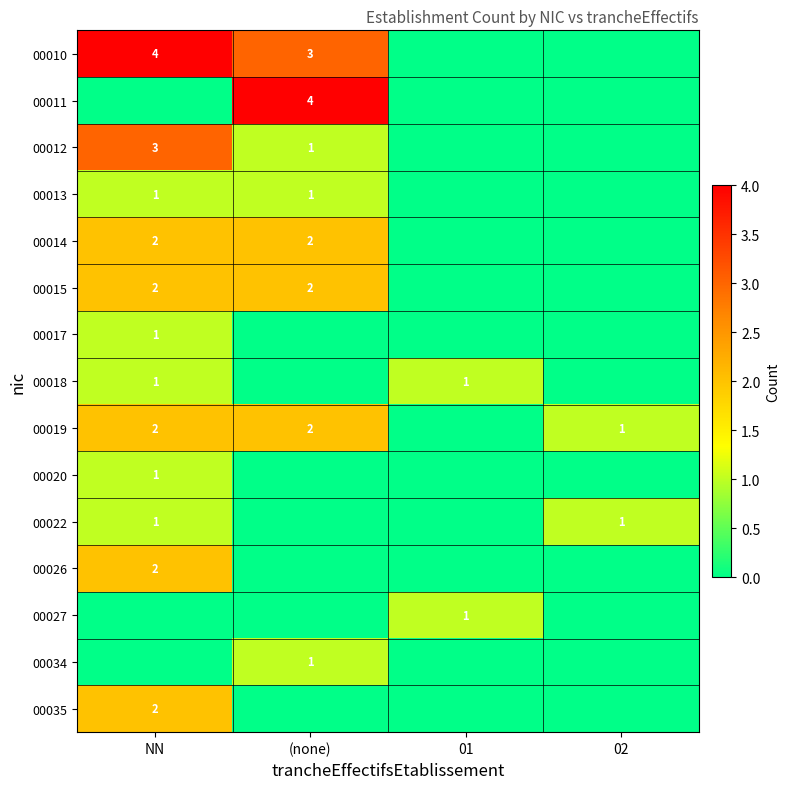

The 00012 series shows 1 at NN. True or false?

False